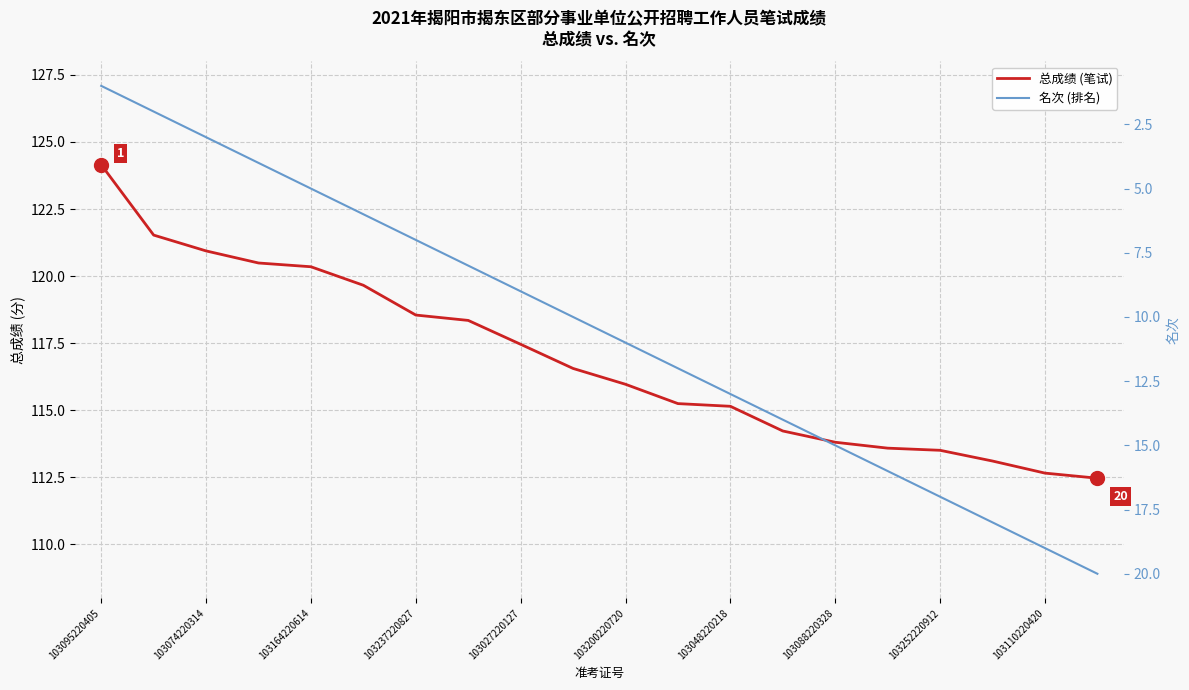

What is the value of the 总成绩 (笔试) point at the 6th from the left?

119.7